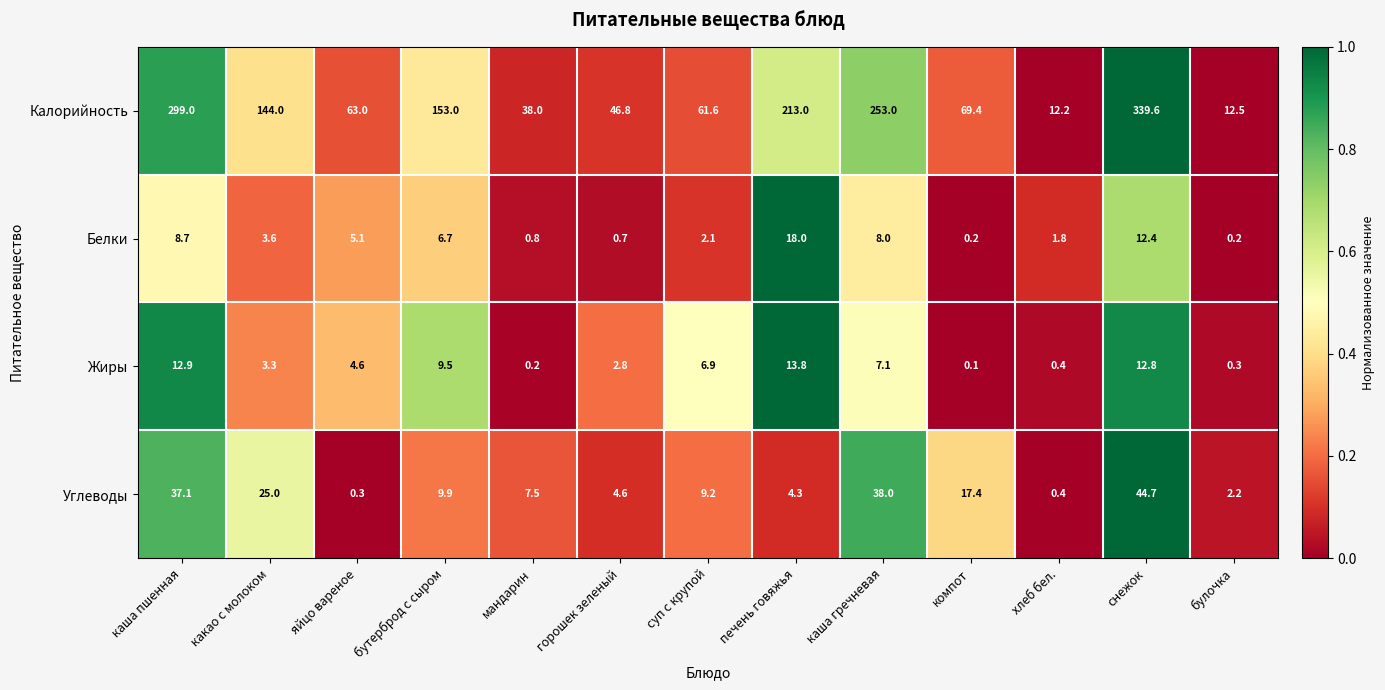

At which label does Углеводы first exceed 9?

каша пшенная